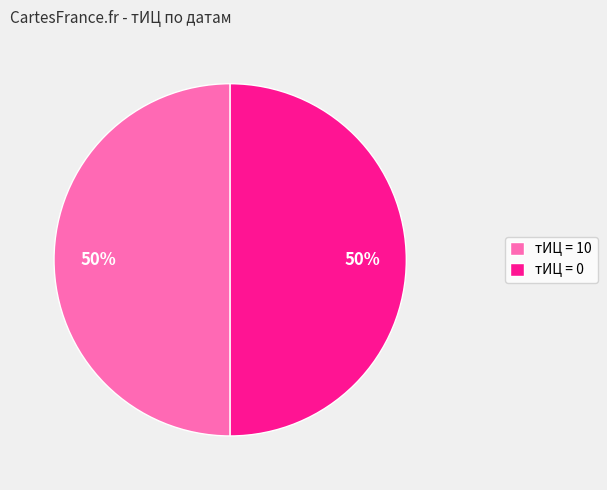

What percentage is the тИЦ = 0 slice, to the nearest percent?

50%